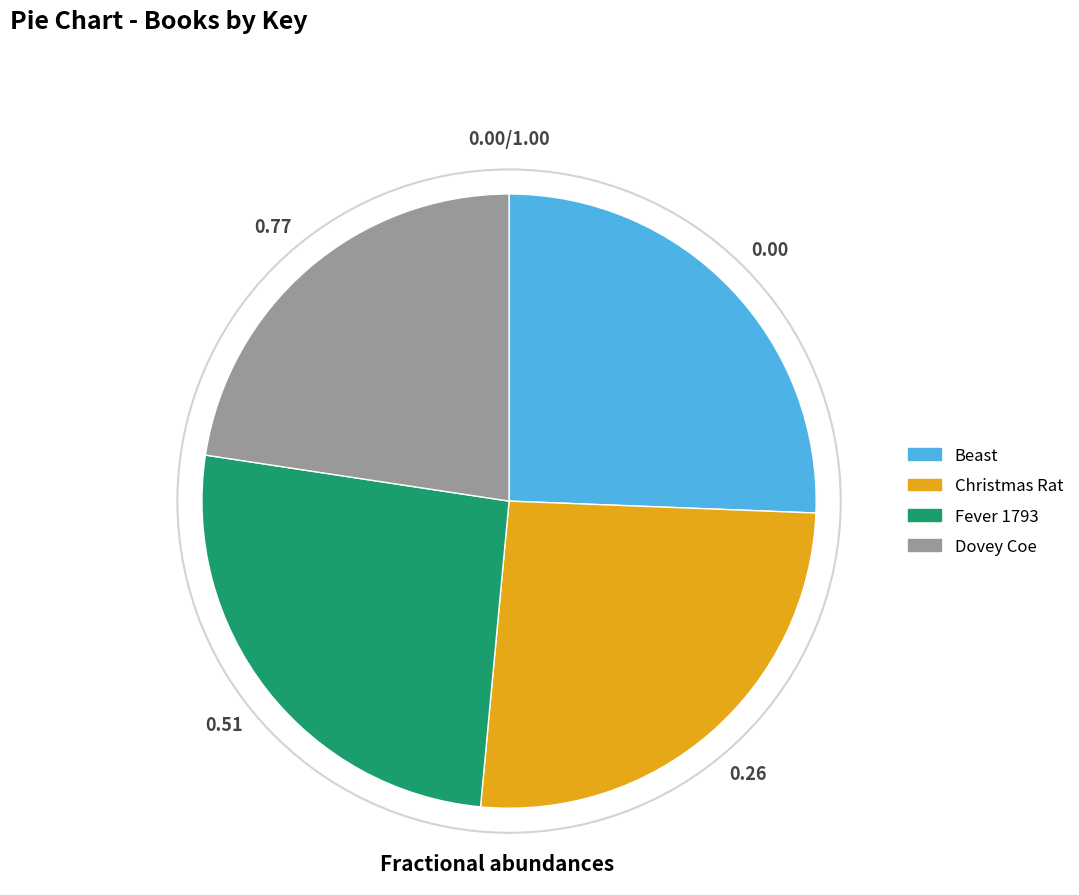

Do Christmas Rat and Beast together represent more than half of the pie?

Yes